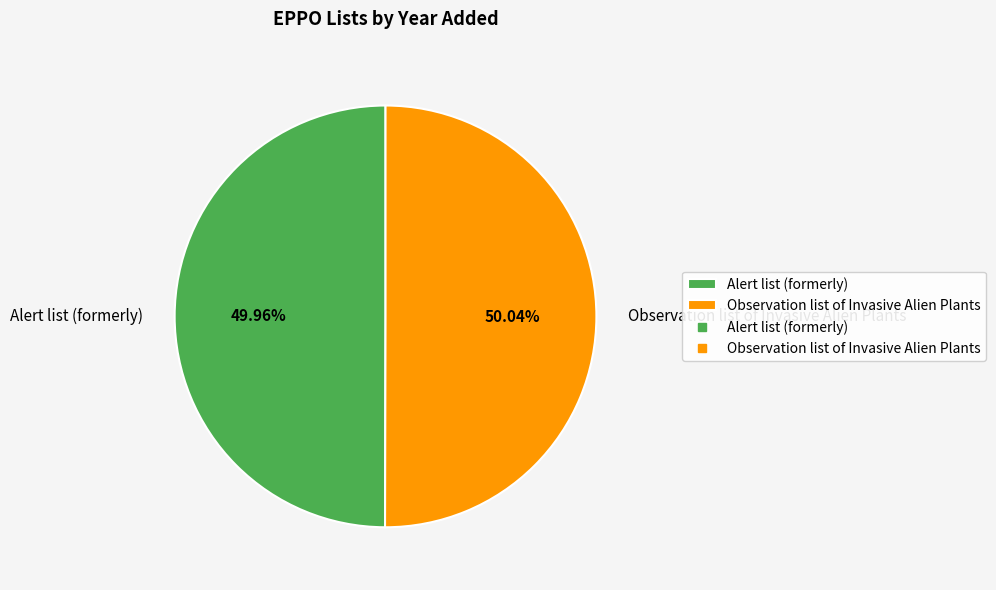

True or false: Alert list (formerly) accounts for 57% of the total.

False